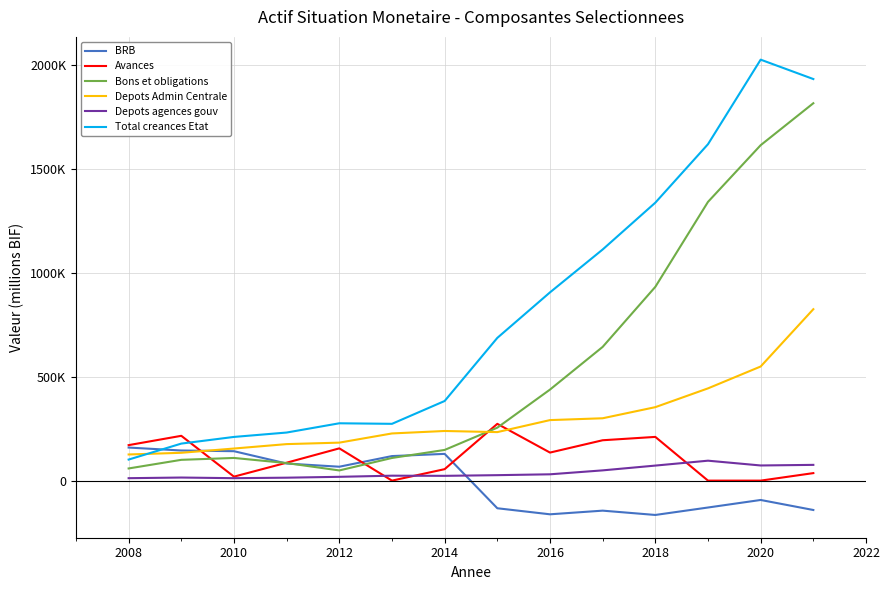

What are all the series names shown in the legend?

BRB, Avances, Bons et obligations, Depots Admin Centrale, Depots agences gouv, Total creances Etat